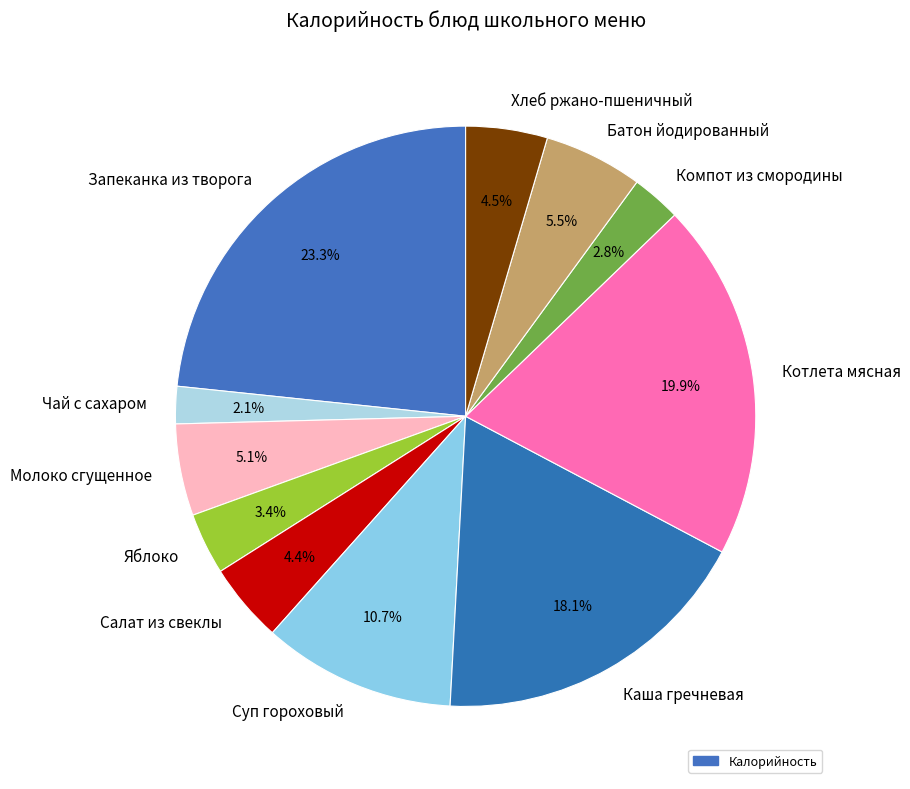

Which has a higher value, Молоко сгущенное or Суп гороховый?

Суп гороховый